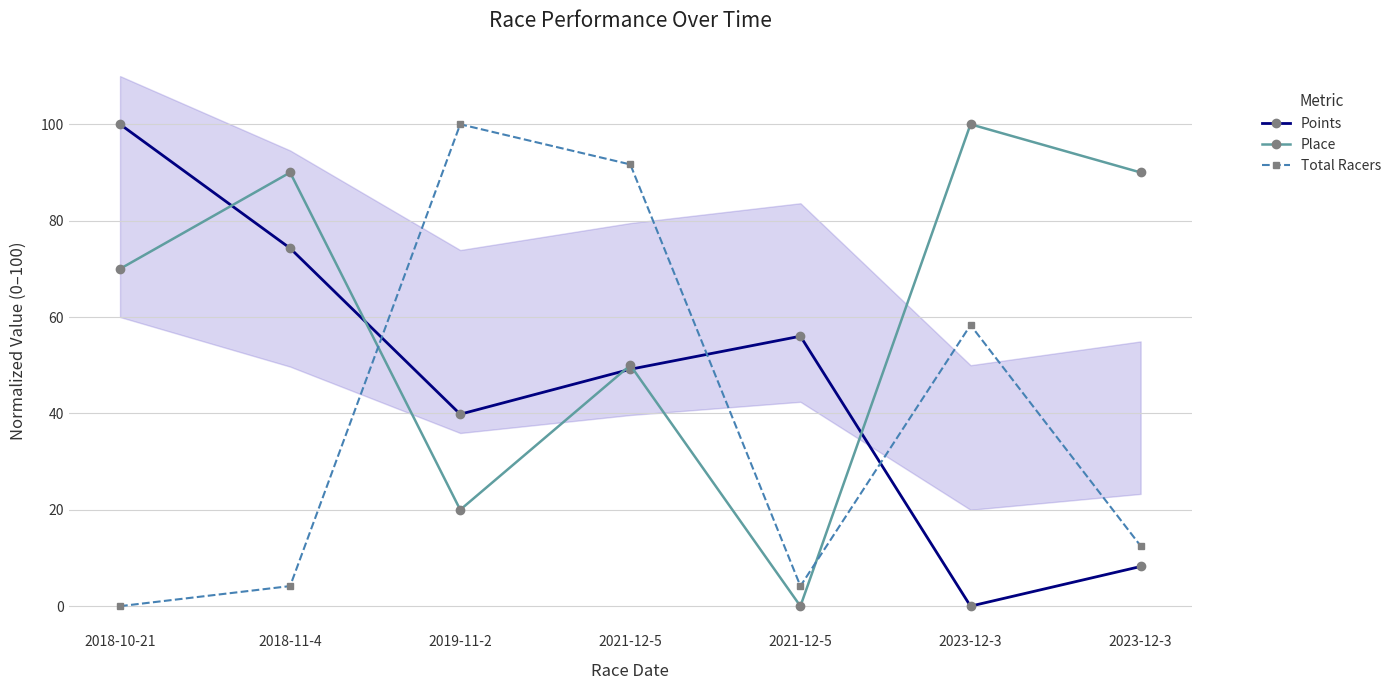

At which label is Total Racers closest to 50?

2023-12-3